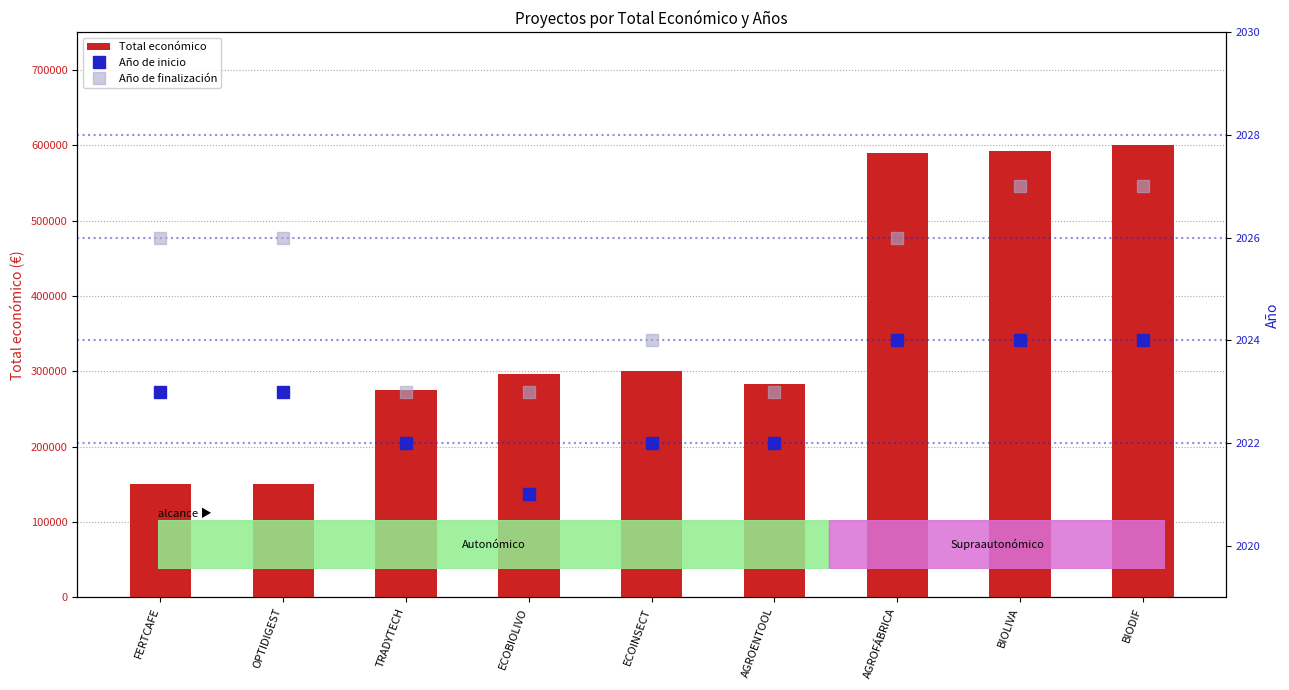

Which series has the largest total across all categories?

Total económico